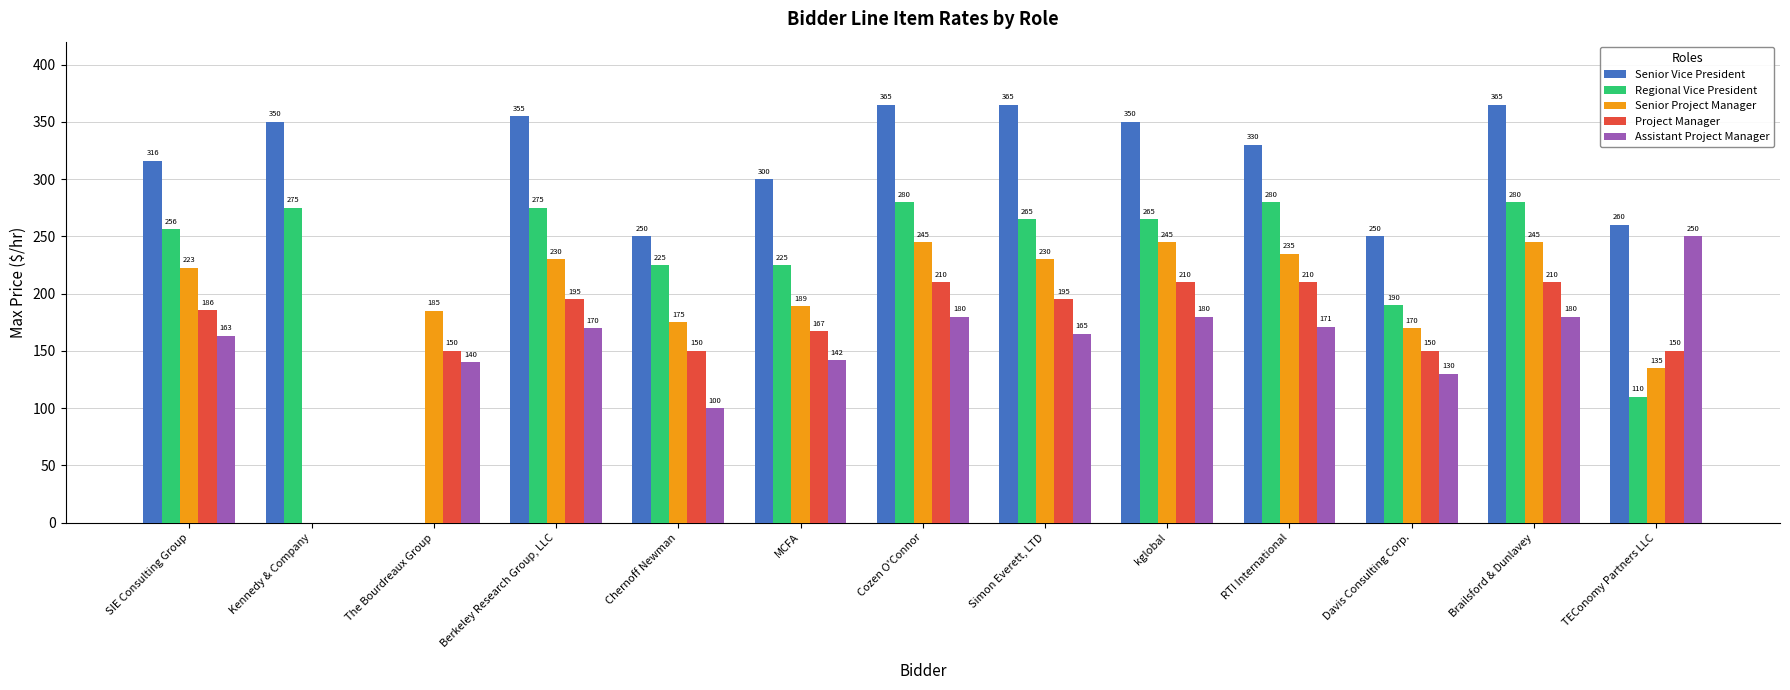

Between Simon Everett, LTD and Davis Consulting Corp., which series saw the biggest shift?

Senior Vice President